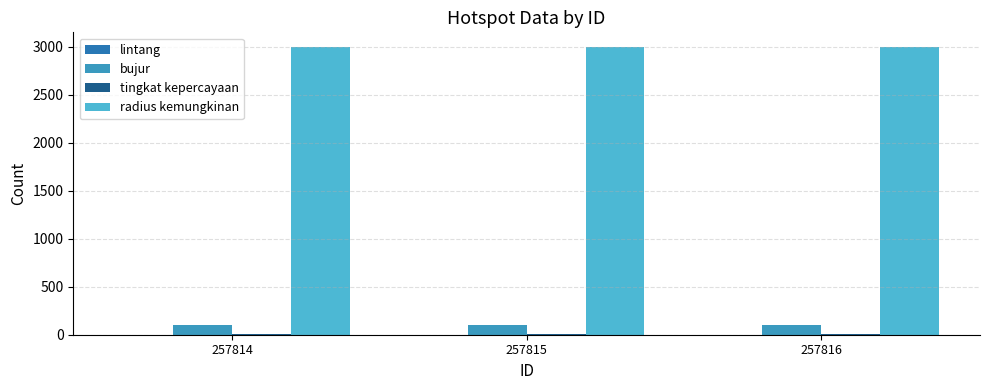

Reading left to right, what are all the values shown in this chart?

lintang: 0.7	1.1	1.3
bujur: 102.6	104.5	102.4
tingkat kepercayaan: 8.0	8.0	8.0
radius kemungkinan: 3000.0	3000.0	3000.0